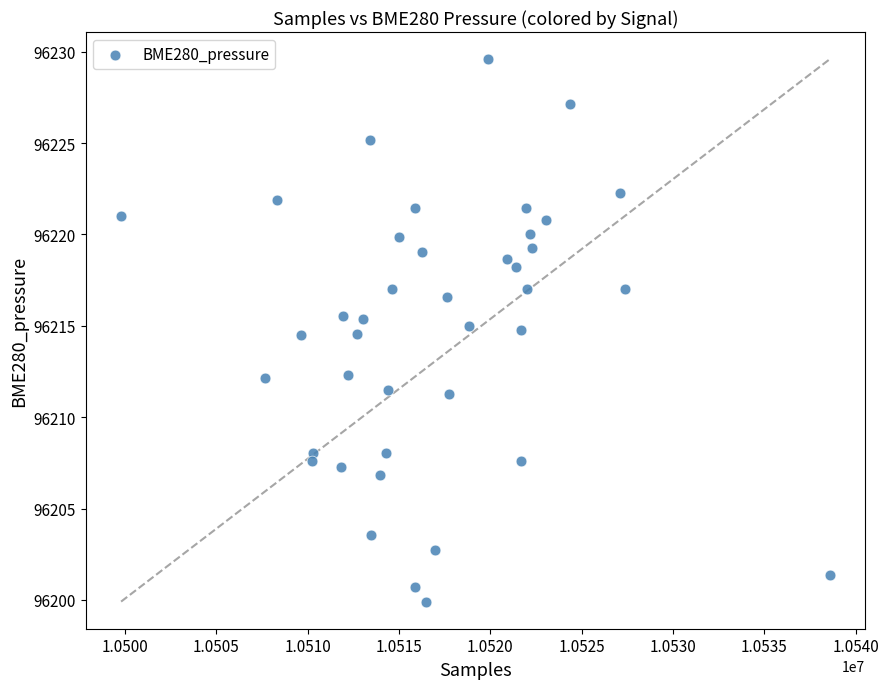

What is the range of X values (max minus min)?

38802.0